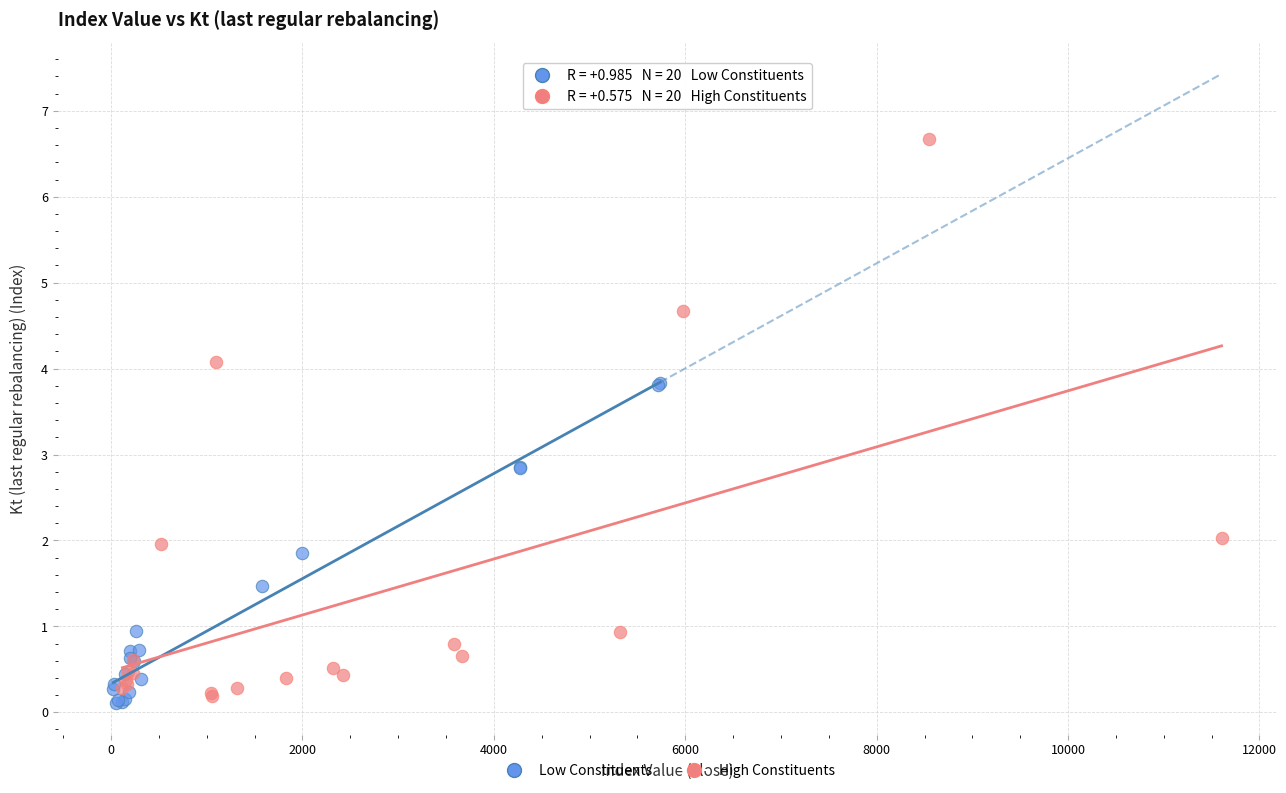

Which series has the largest Y range (max minus min)?

High Constituents